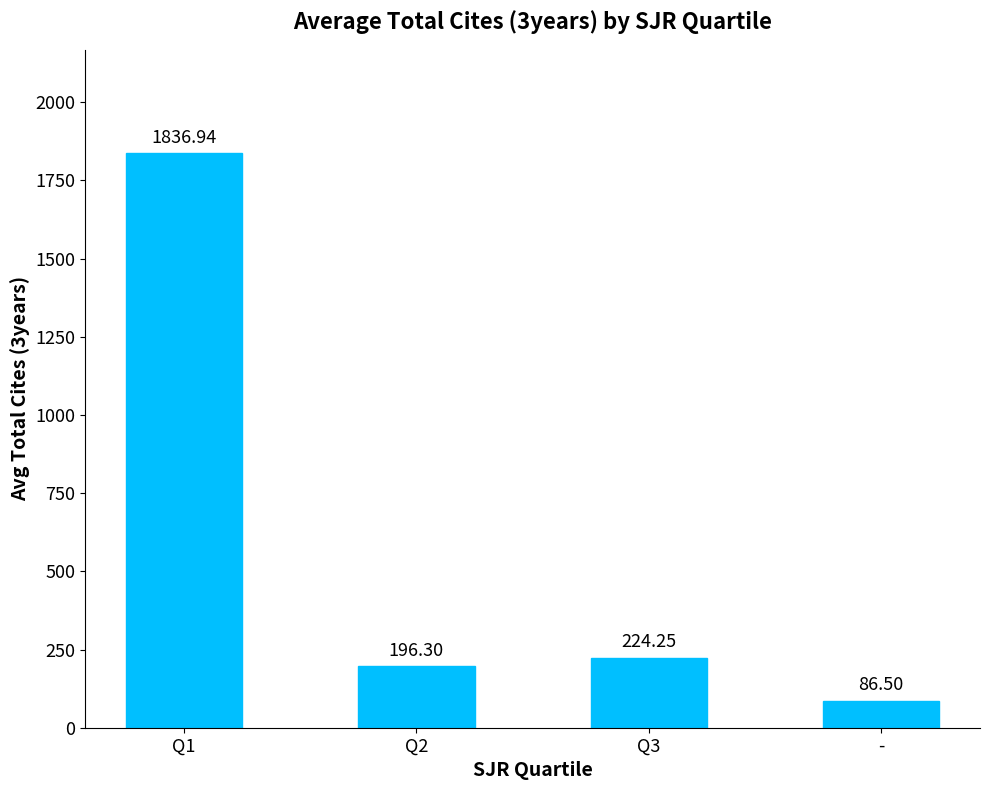

At which category does the chart reach its minimum across all series?

-